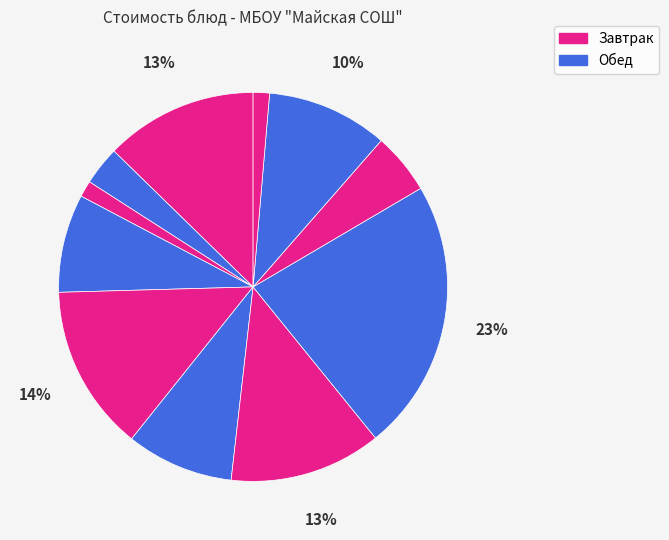

How many segments does this pie chart have?

11